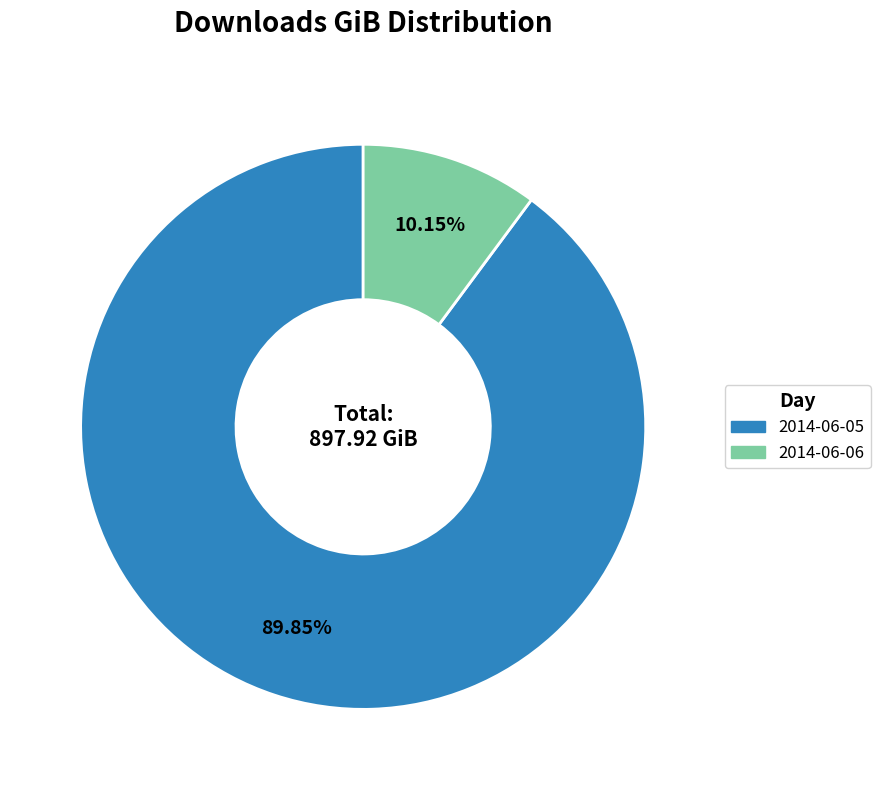

How many slices are in this pie chart?

2